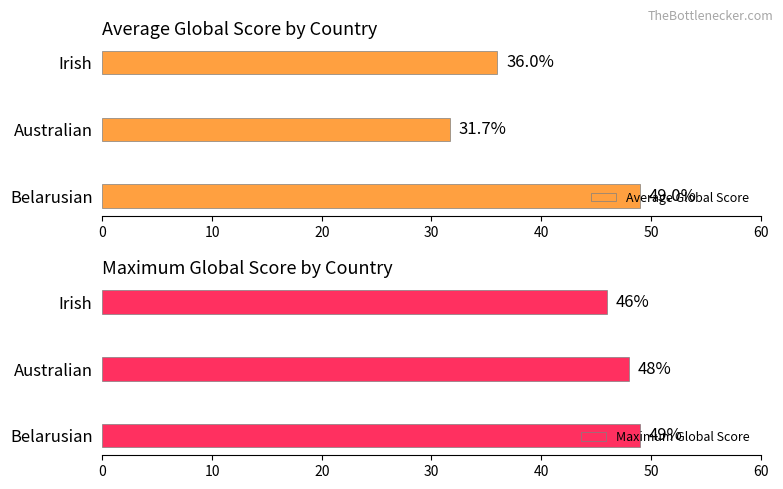

Reading right to left, what are all the values shown in this chart?

Average Global Score: 36.0	31.7	49.0
Maximum Global Score: 46.0	48.0	49.0